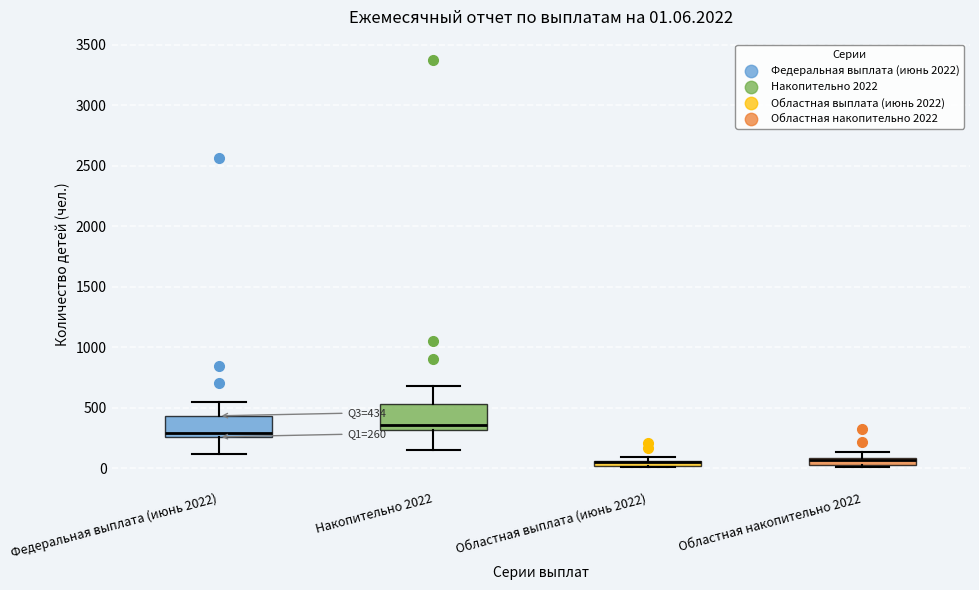

Which box's median line is the highest?

Накопительно 2022